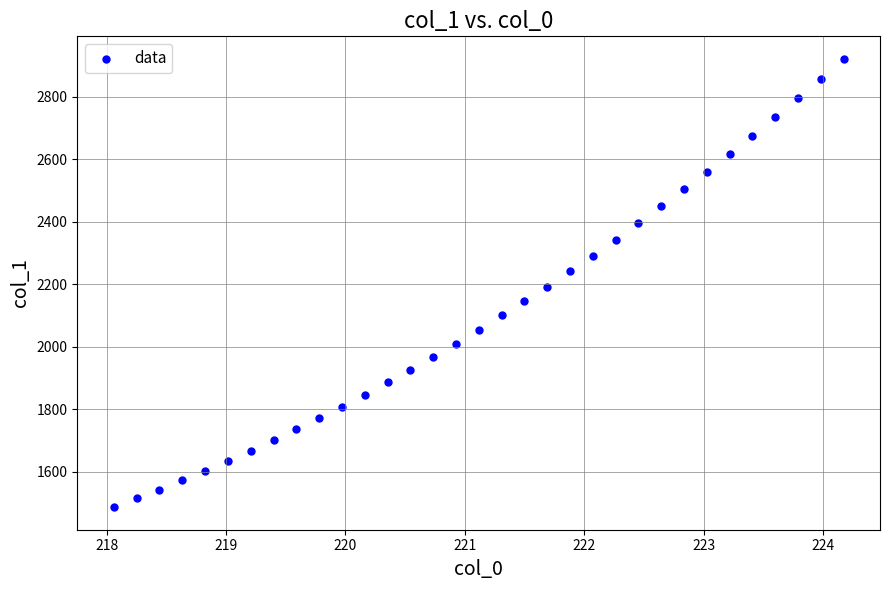

What is the range of Y values (max minus min)?

1436.1